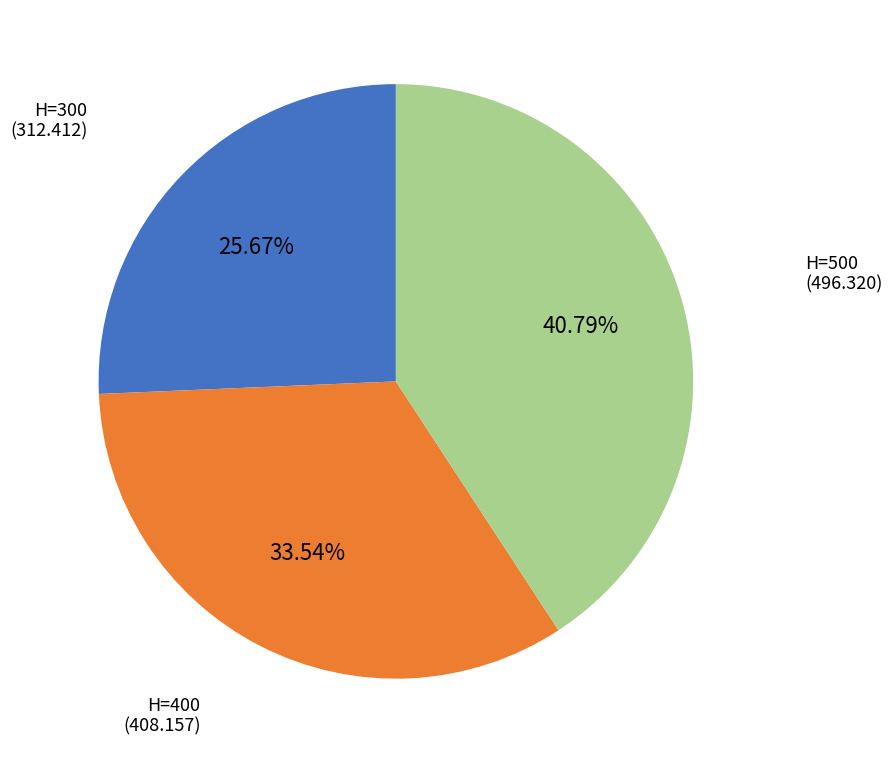

To the nearest percent, what is the combined percentage of H=400 and H=300?

59%